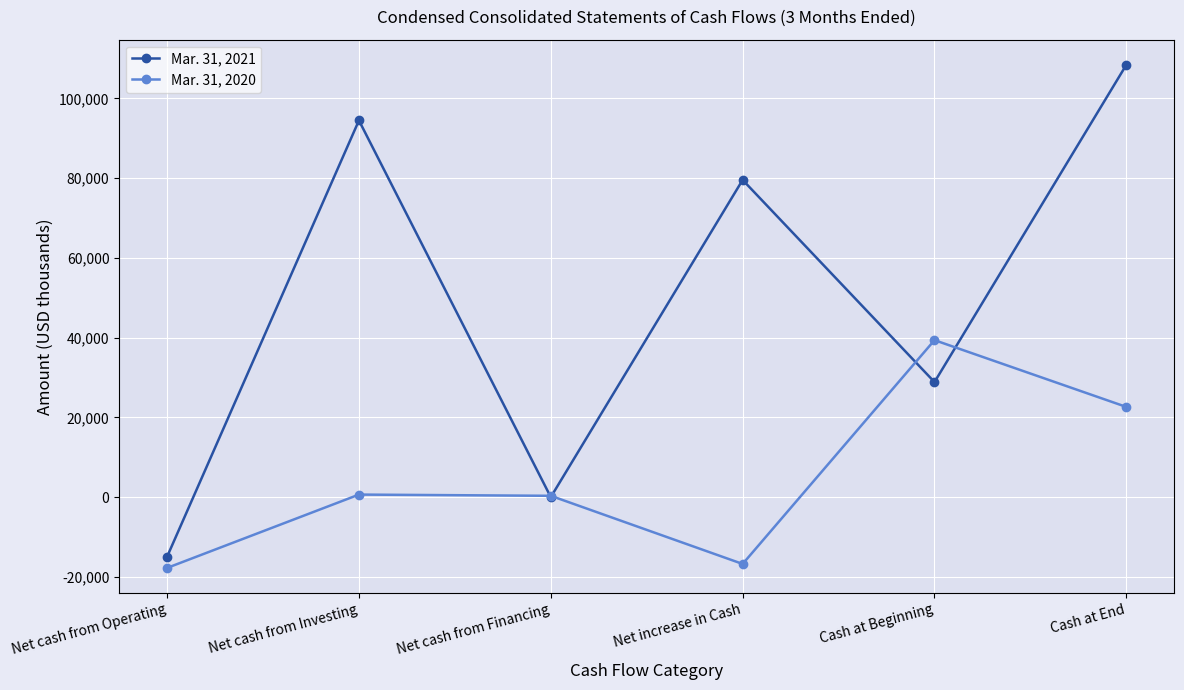

At which category is the sum across all series the highest?

Cash at End